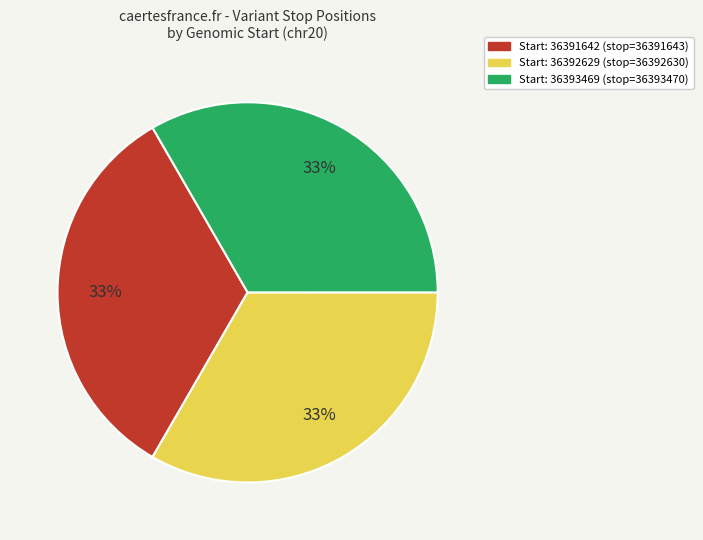

Does any single category account for the majority?

No